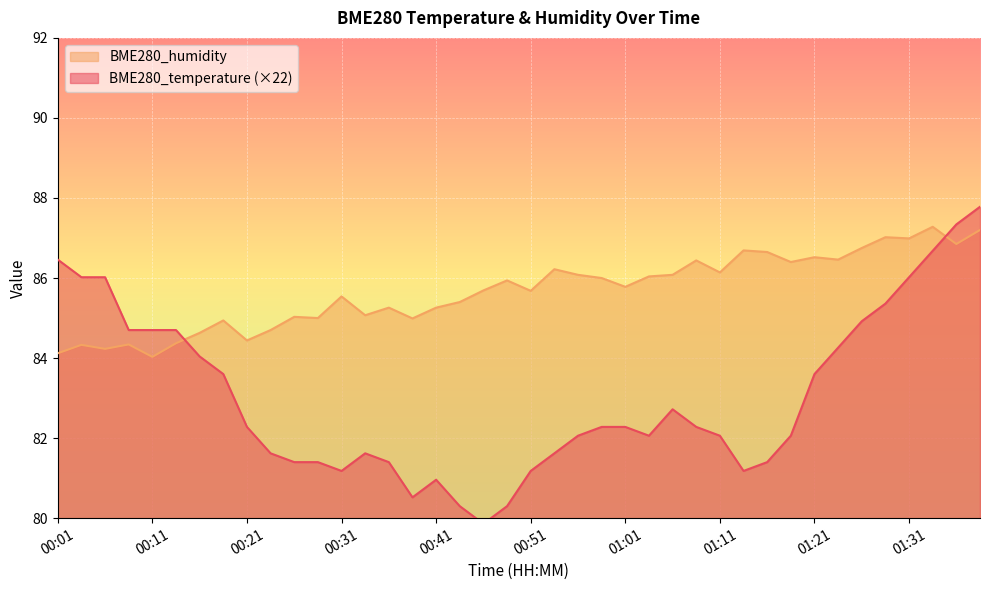

How many interior local peaks does the BME280_temperature series have?

3